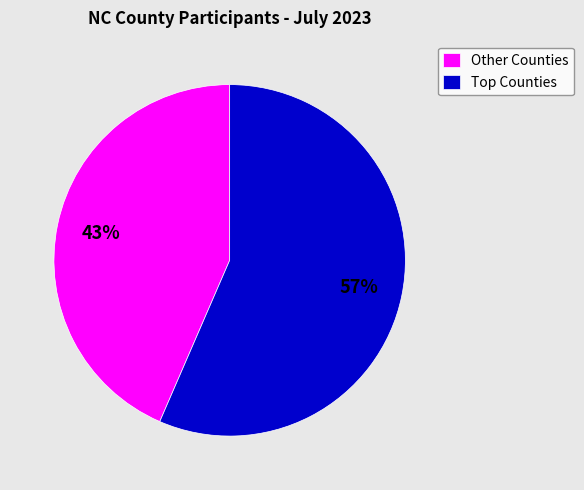

To the nearest percent, what percentage of the pie is Other Counties?

43%